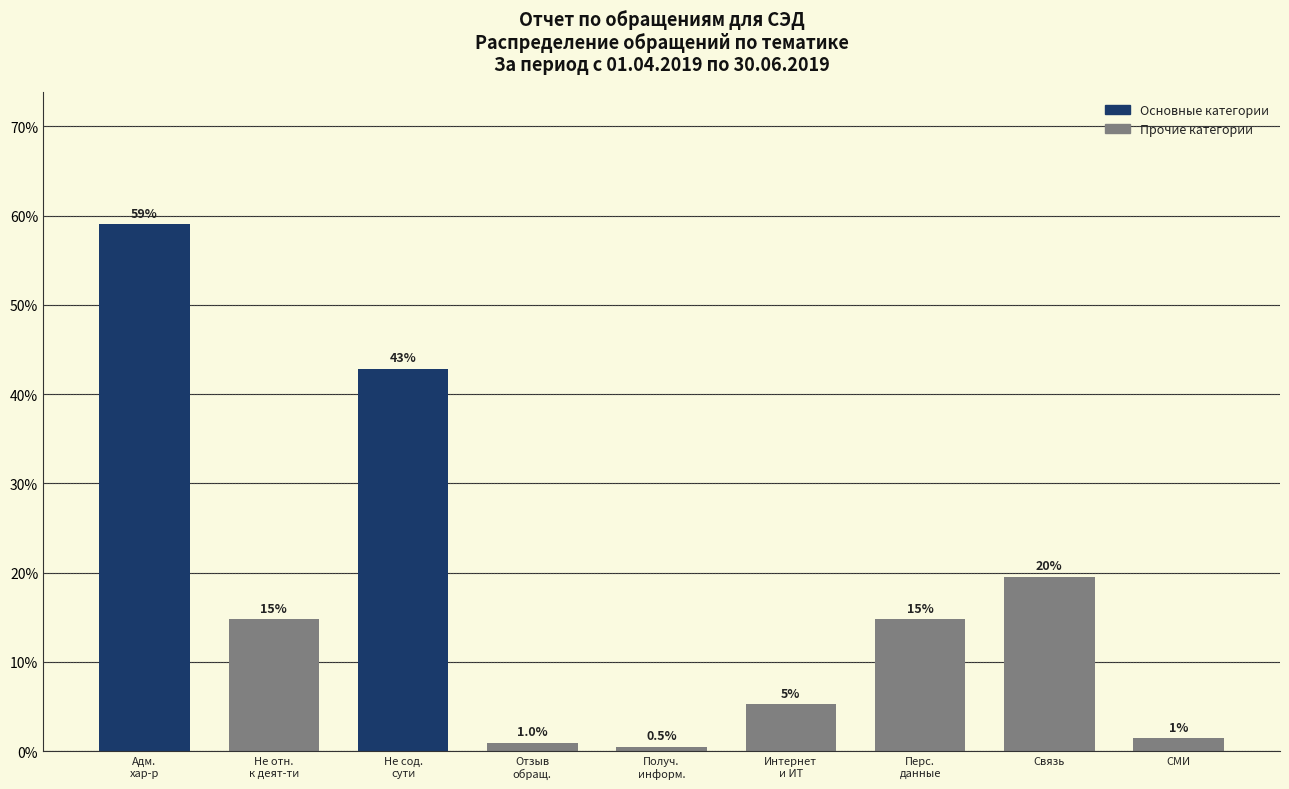

What is the value of the 3rd bar from the left?

42.9